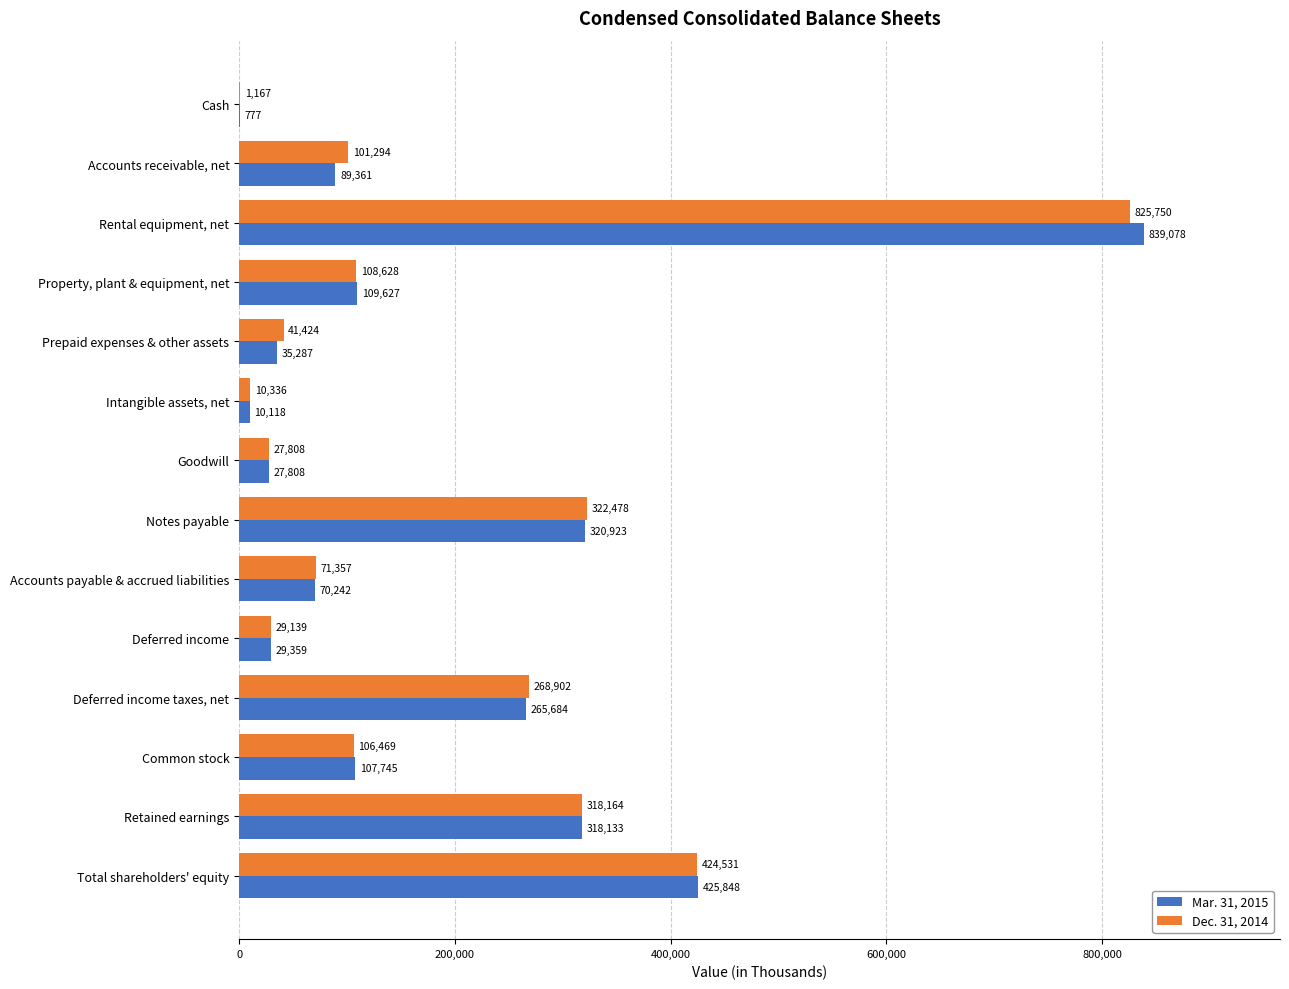

What is the sum of the Mar. 31, 2015 values at Prepaid expenses & other assets and Notes payable?

356210